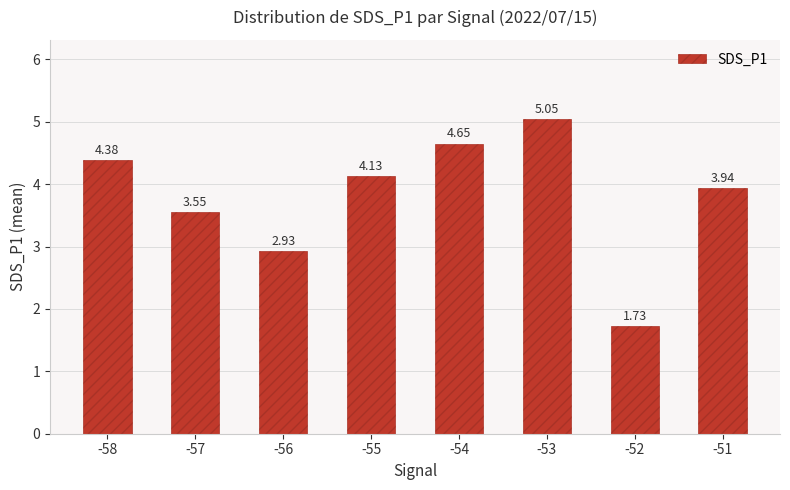

Are the bars horizontal?

No